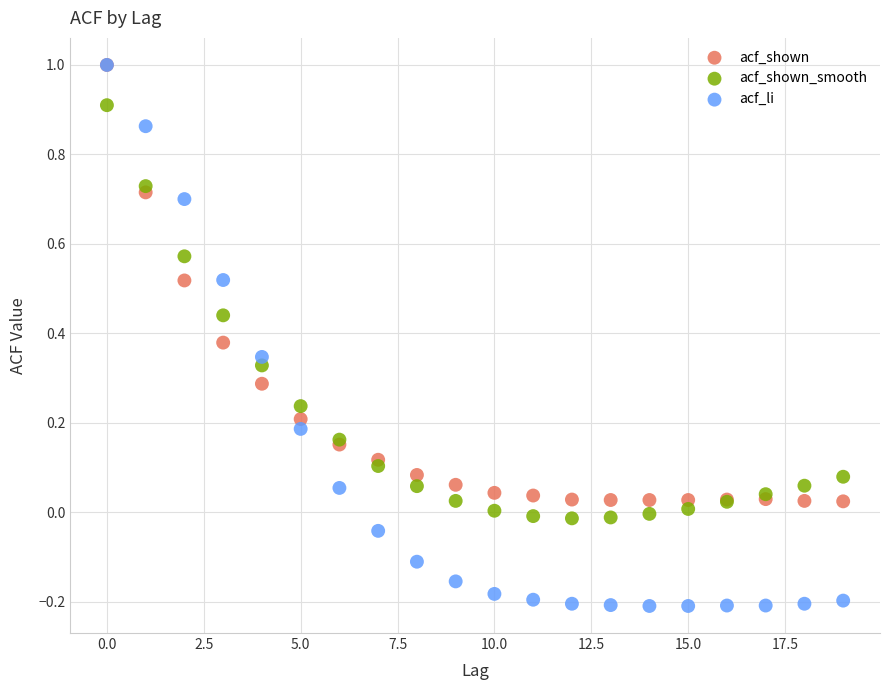

Which series has the widest spread of Y values?

acf_li